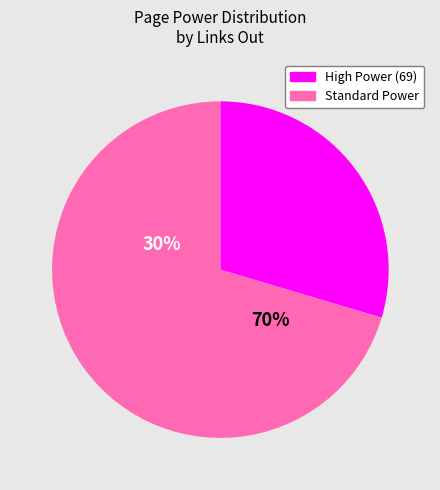

Does 40 represent more than half of the total?

No